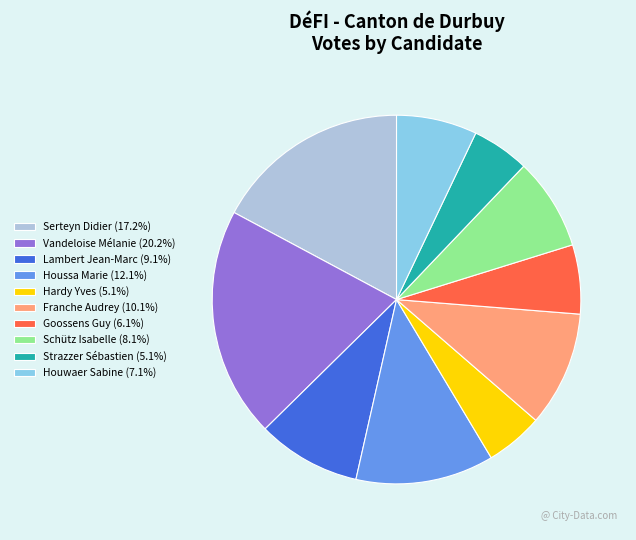

Is there any slice that represents more than half of the pie?

No